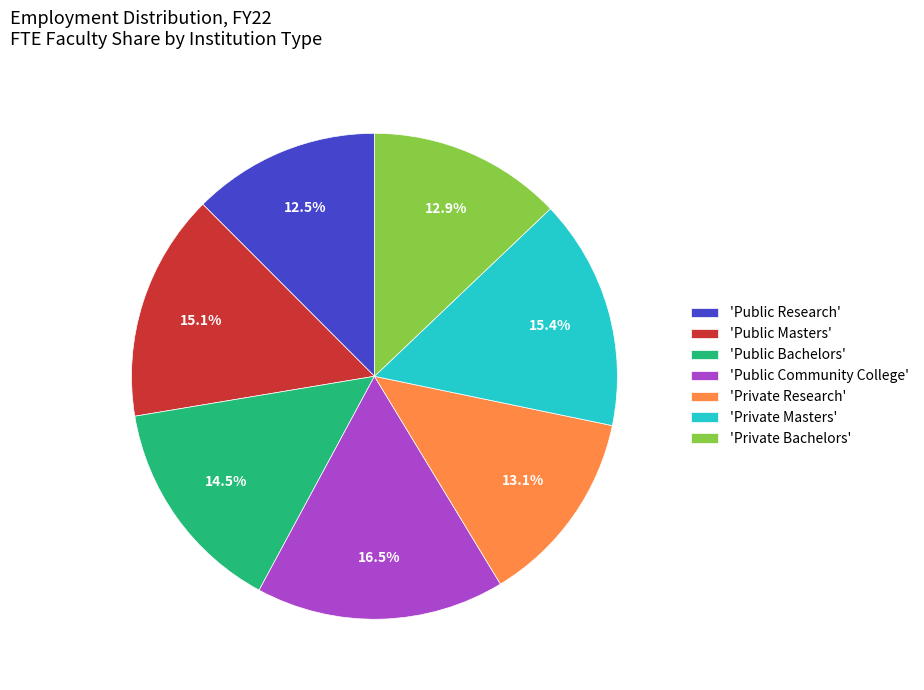

What percentage is NOT represented by 'Private Bachelors'?

87.1%